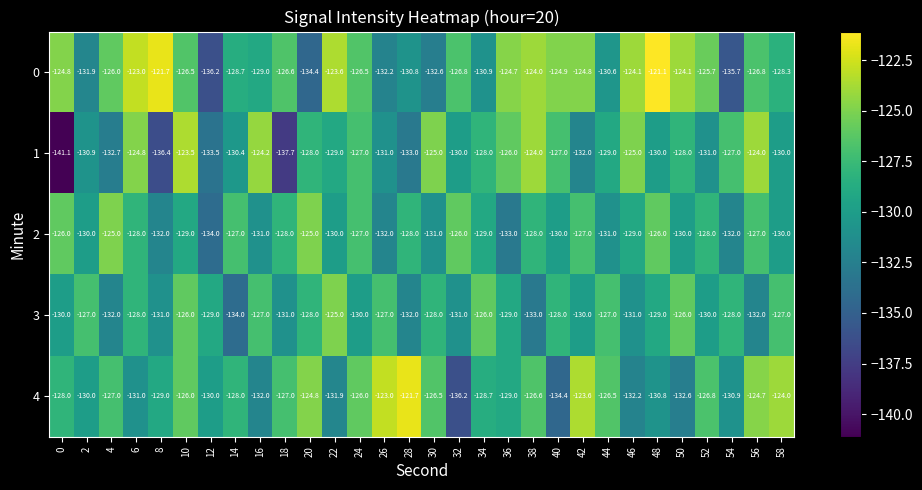

Rank the series at 44 from lowest to highest value.

2, 0, 1, 3, 4